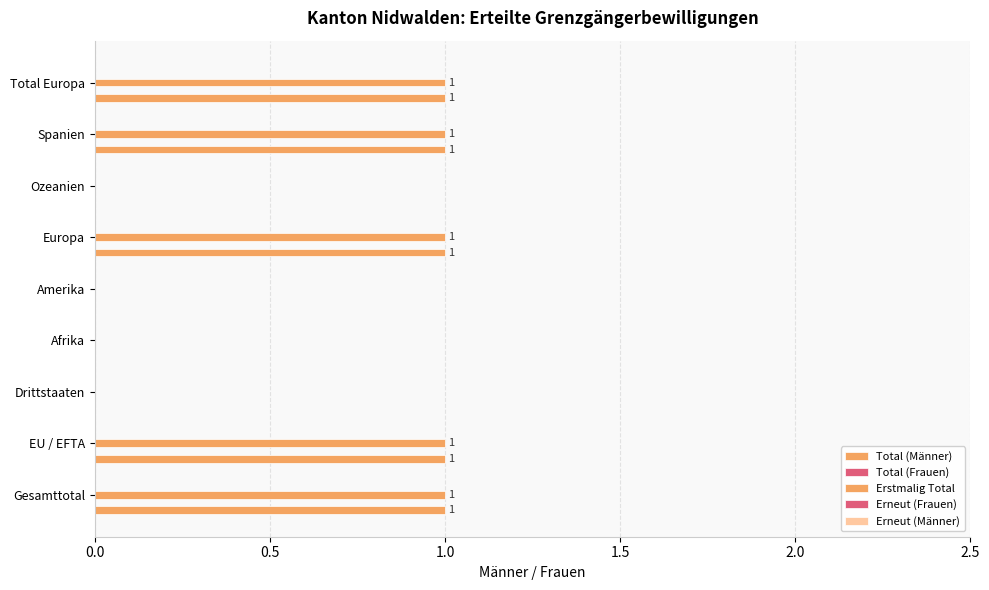

How many series are shown in this chart?

2